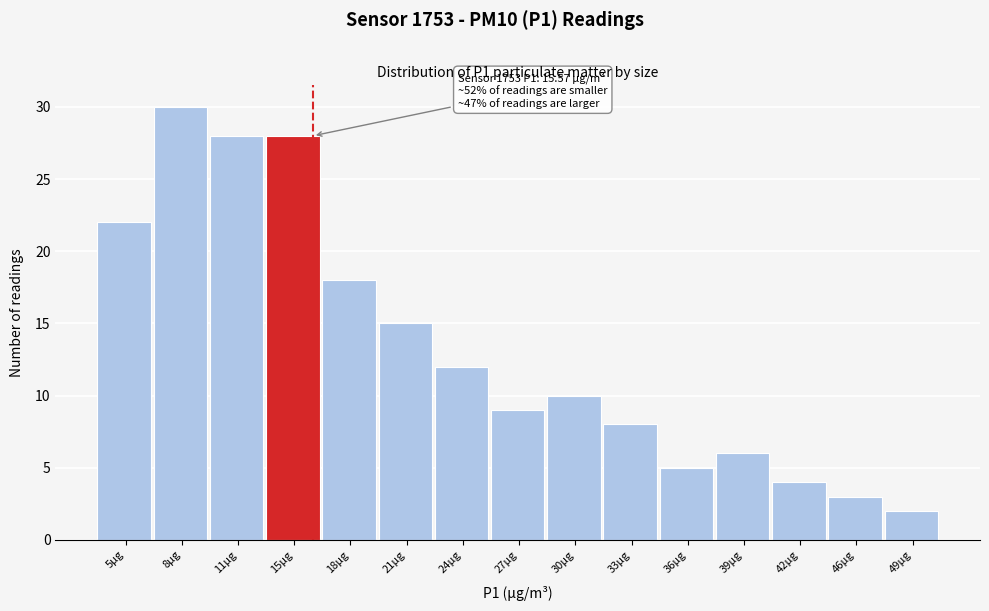

Over which range of the x-axis is the bar tallest?

7.0 to 10.0